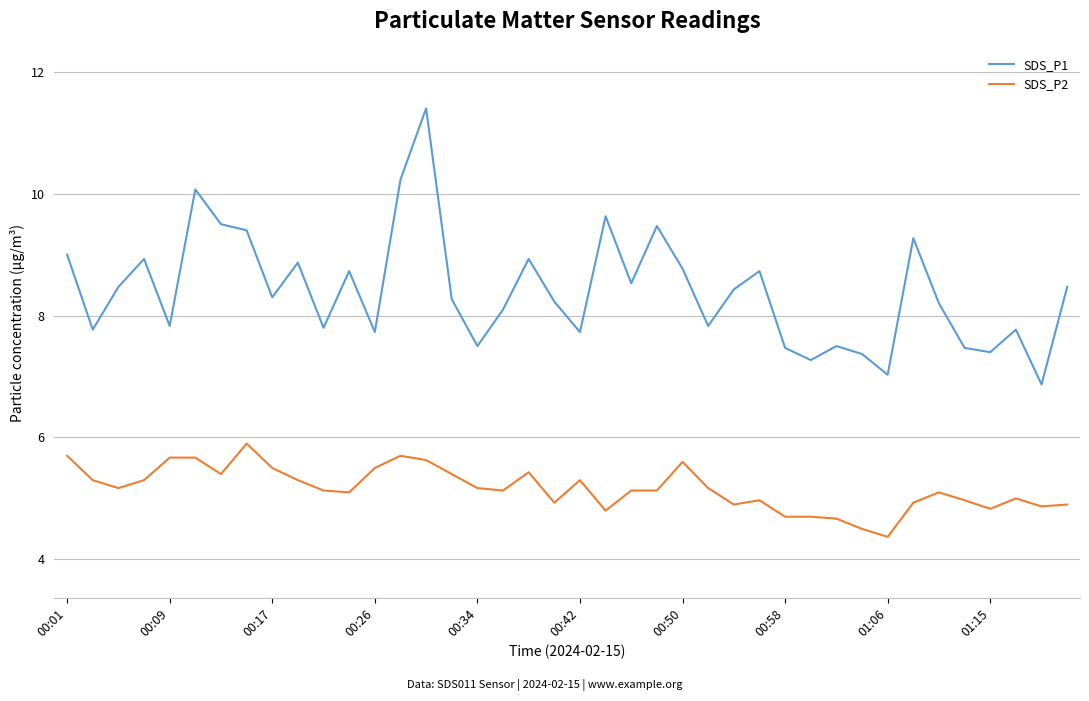

Which series has the largest range (max minus min)?

SDS_P1